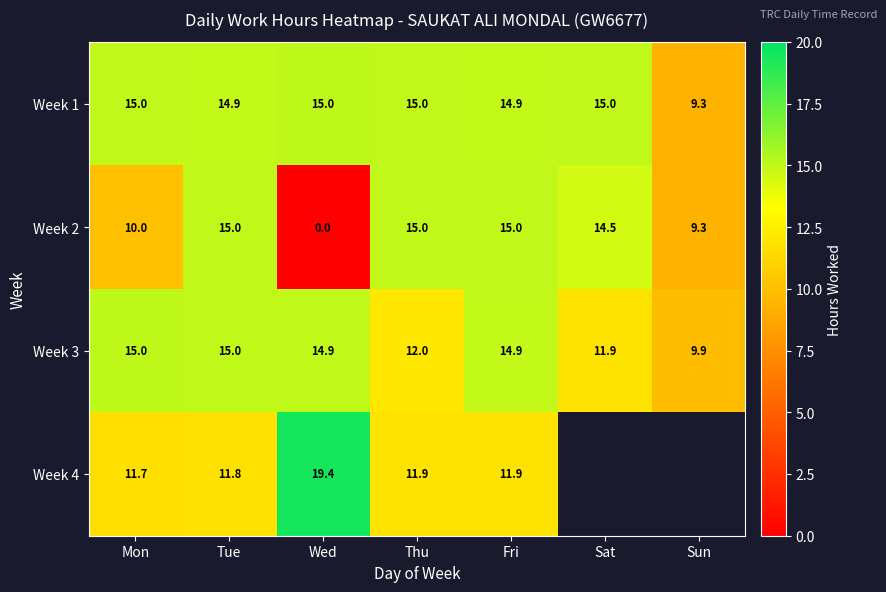

Is the value of Week 4 at Thu greater than the value of Week 1 at Sat?

No